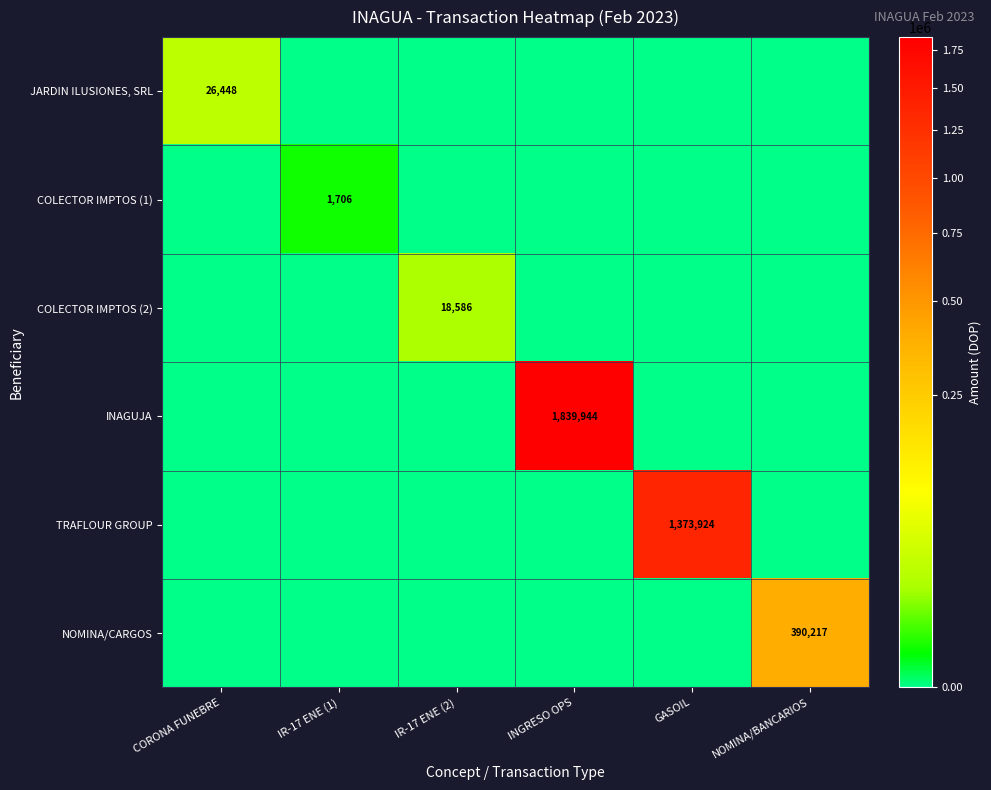

Is it true that INAGUJA equals 1839944 at INGRESO OPS?

True